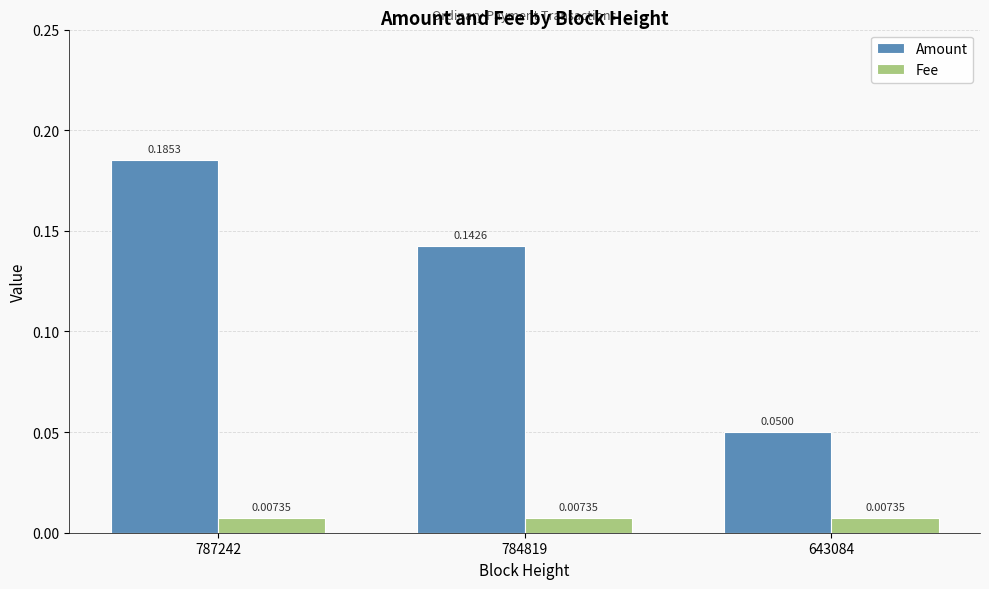

Is the value of Amount at 784819 greater than the value of Fee at 643084?

Yes